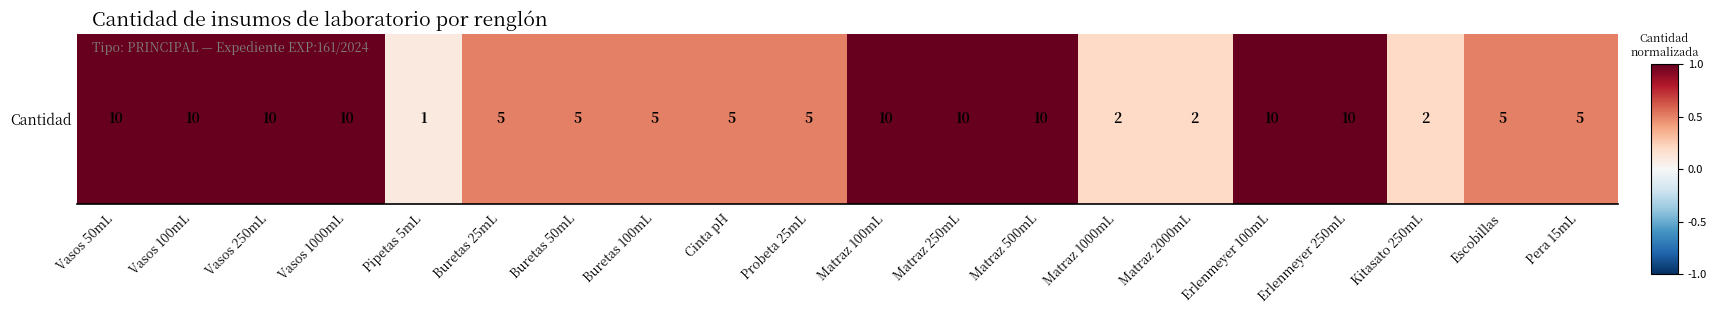

Reading right to left, extract all data points from this chart.

Pera 15mL=0.5	Escobillas=0.5	Kitasato 250mL=0.2	Erlenmeyer 250mL=1.0	Erlenmeyer 100mL=1.0	Matraz 2000mL=0.2	Matraz 1000mL=0.2	Matraz 500mL=1.0	Matraz 250mL=1.0	Matraz 100mL=1.0	Probeta 25mL=0.5	Cinta pH=0.5	Buretas 100mL=0.5	Buretas 50mL=0.5	Buretas 25mL=0.5	Pipetas 5mL=0.1	Vasos 1000mL=1.0	Vasos 250mL=1.0	Vasos 100mL=1.0	Vasos 50mL=1.0